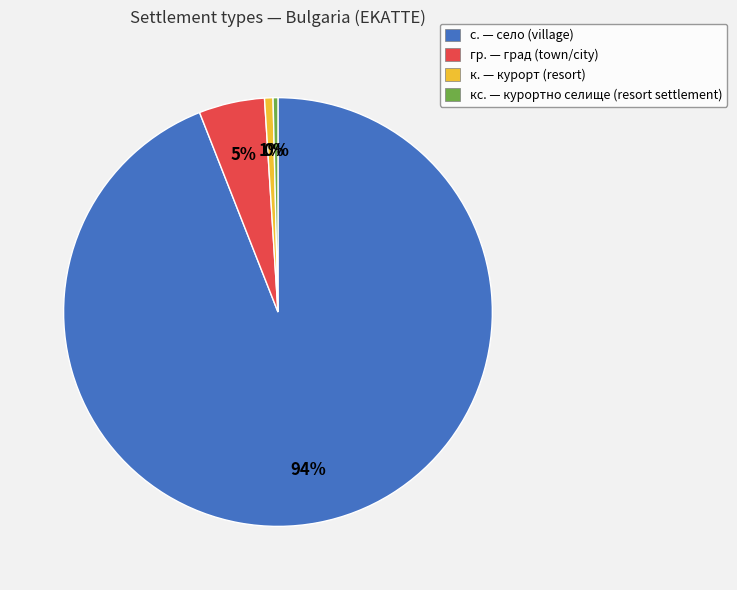

Which has a higher value, гр. — град (town/city) or к. — курорт (resort)?

гр. — град (town/city)